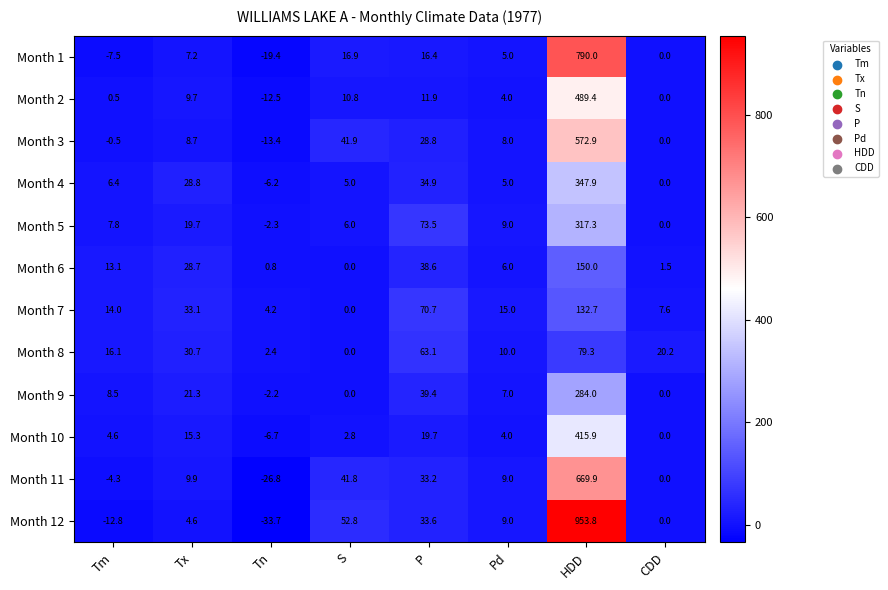

Between Tx and HDD, which series saw the biggest shift?

Month 12